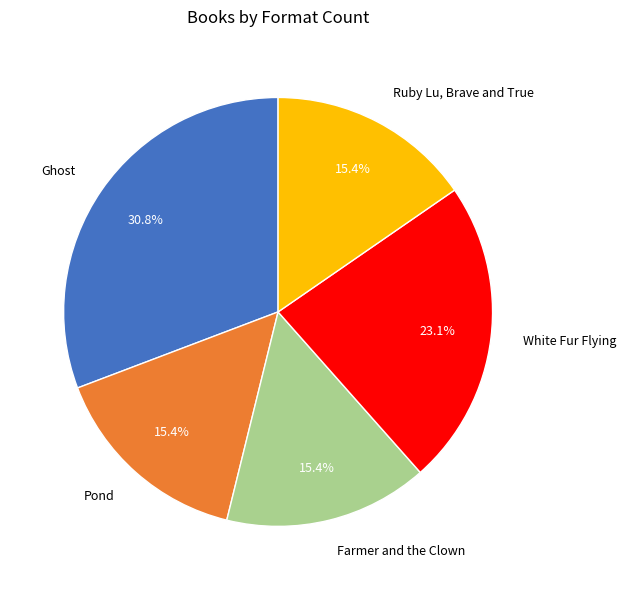

The Ruby Lu, Brave and True slice represents 10% of the pie. True or false?

False